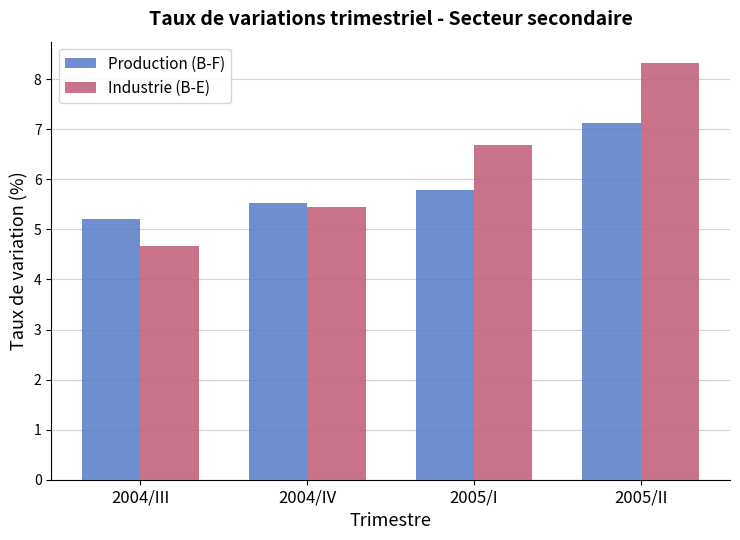

What is the sum of all Industrie (B-E) values?

25.1